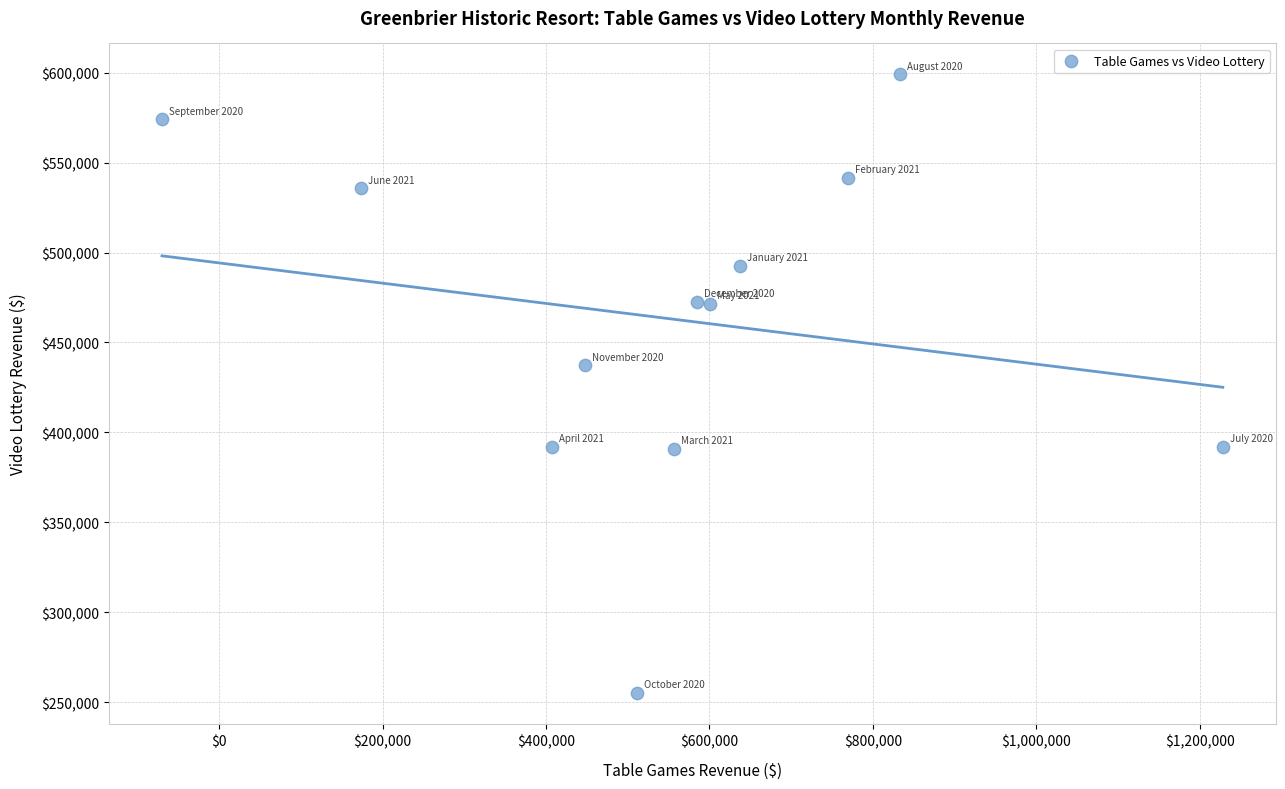

What is the average X value?

556807.4